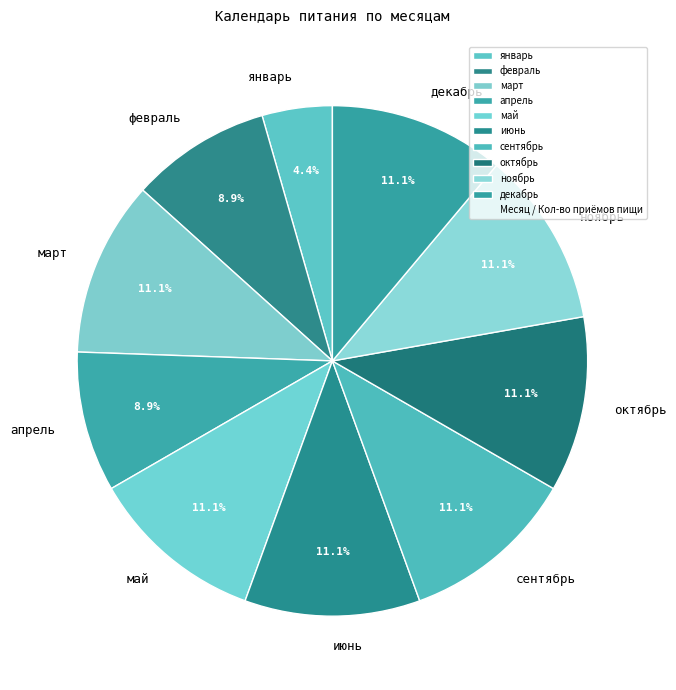

The ноябрь slice represents 11% of the pie. True or false?

True